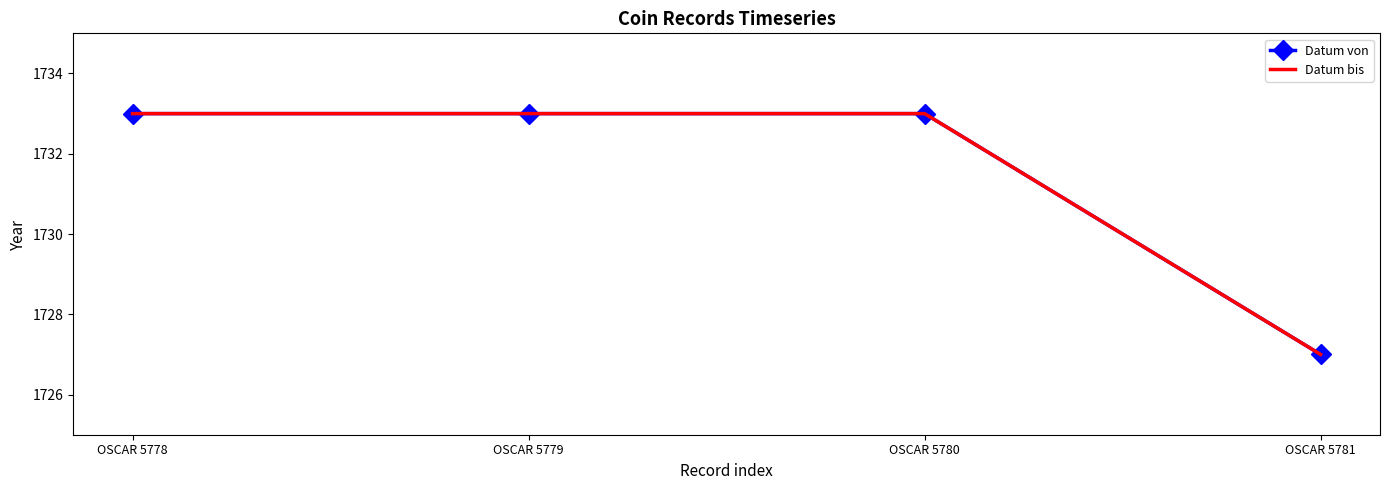

Reading left to right, what are all the values shown in this chart?

Datum von: OSCAR 5778=1733	OSCAR 5779=1733	OSCAR 5780=1733	OSCAR 5781=1727
Datum bis: OSCAR 5778=1733	OSCAR 5779=1733	OSCAR 5780=1733	OSCAR 5781=1727